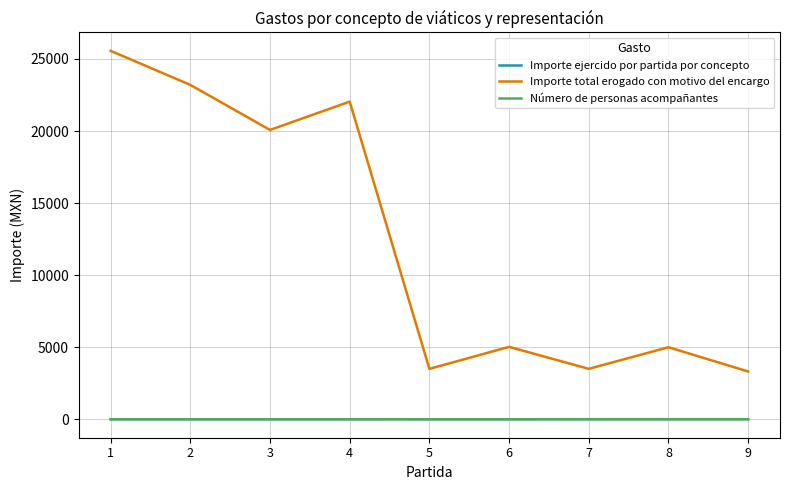

What is the spread (max minus min) of values at 8?

4999.0